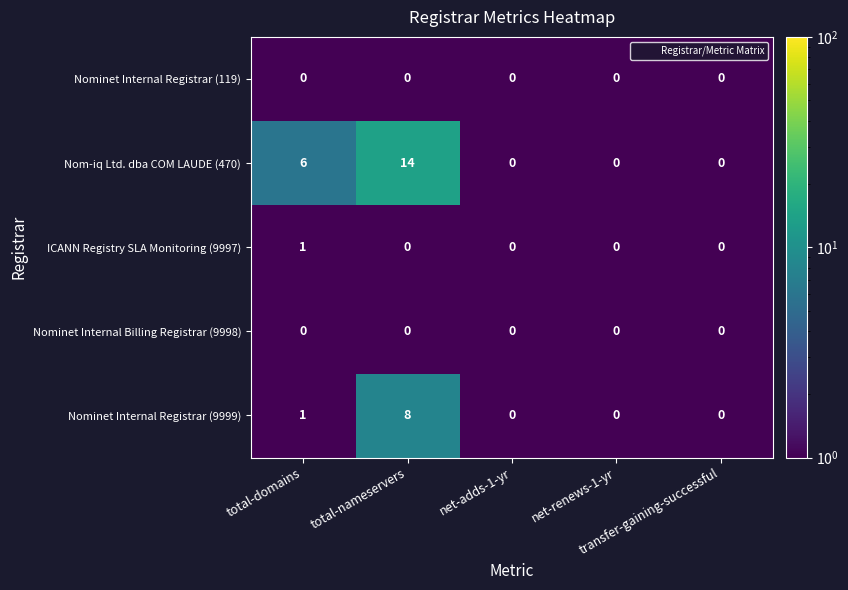

Which series has the largest range (max minus min)?

Nom-iq Ltd. dba COM LAUDE (470)